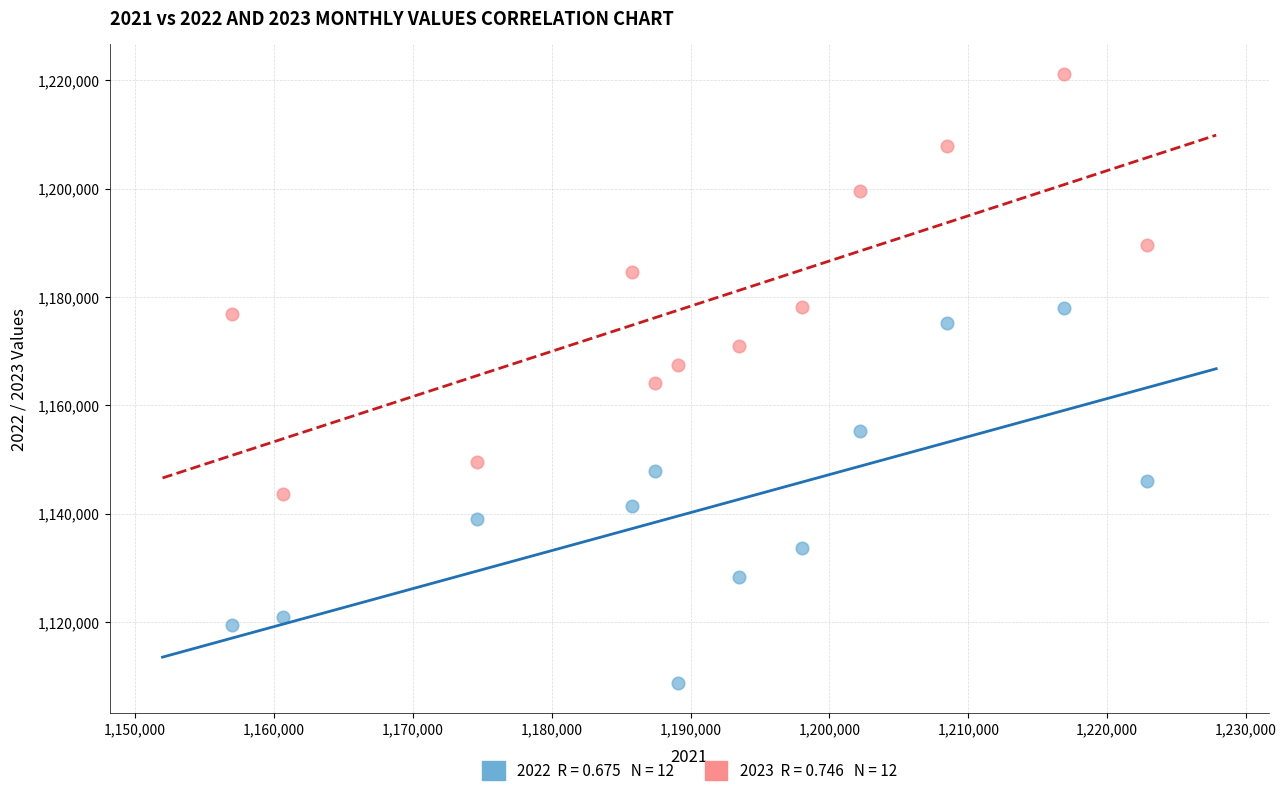

Across all data points, what is the range of Y values (max minus min)?

112334